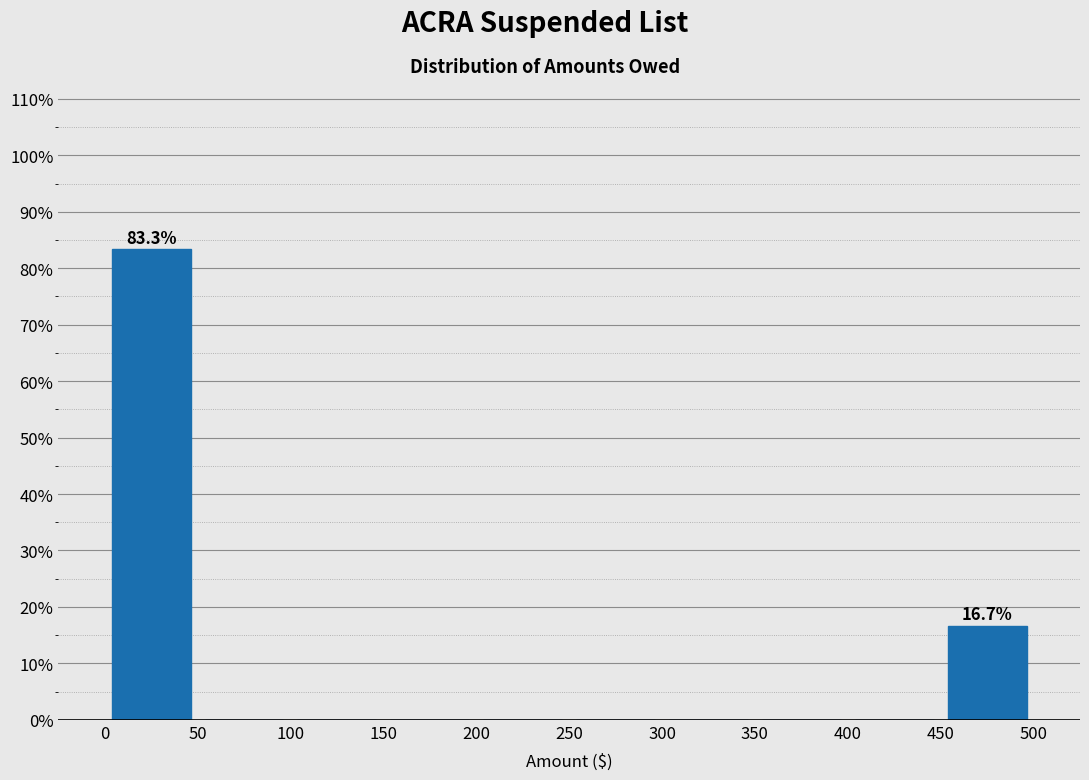

Over which range of the x-axis is the bar tallest?

0 to 50